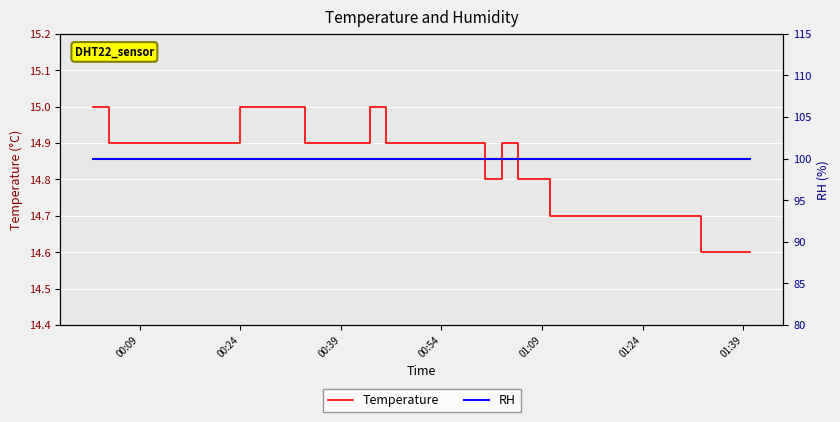

True or false: Temperature and RH cross at least once.

False